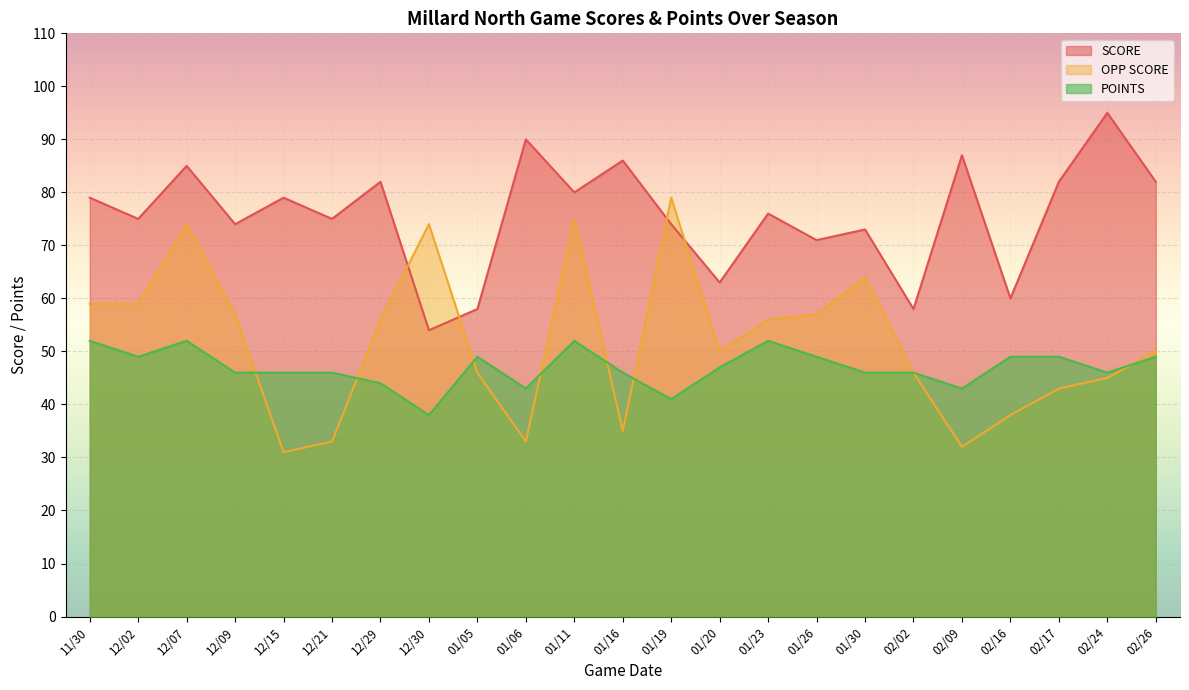

At which category is the sum across all series the highest?

12/07